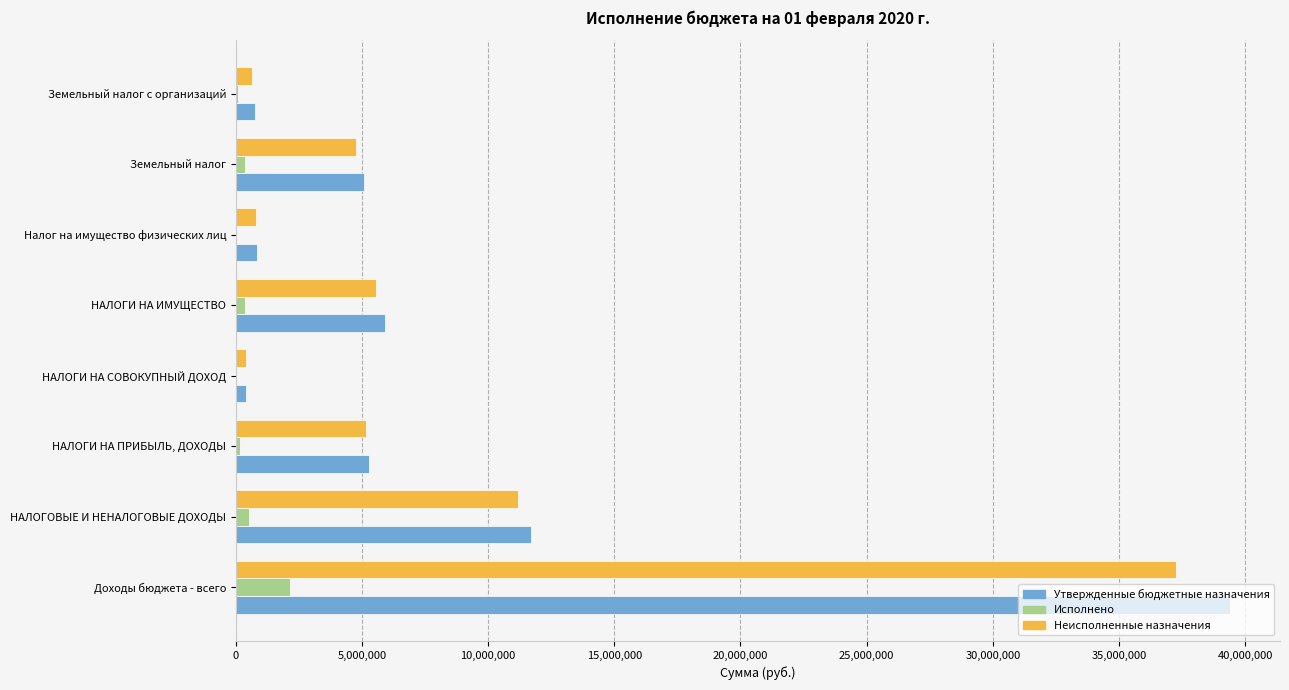

Is the value of Утвержденные бюджетные назначения at НАЛОГИ НА ПРИБЫЛЬ, ДОХОДЫ greater than the value of Неисполненные назначения at НАЛОГОВЫЕ И НЕНАЛОГОВЫЕ ДОХОДЫ?

No